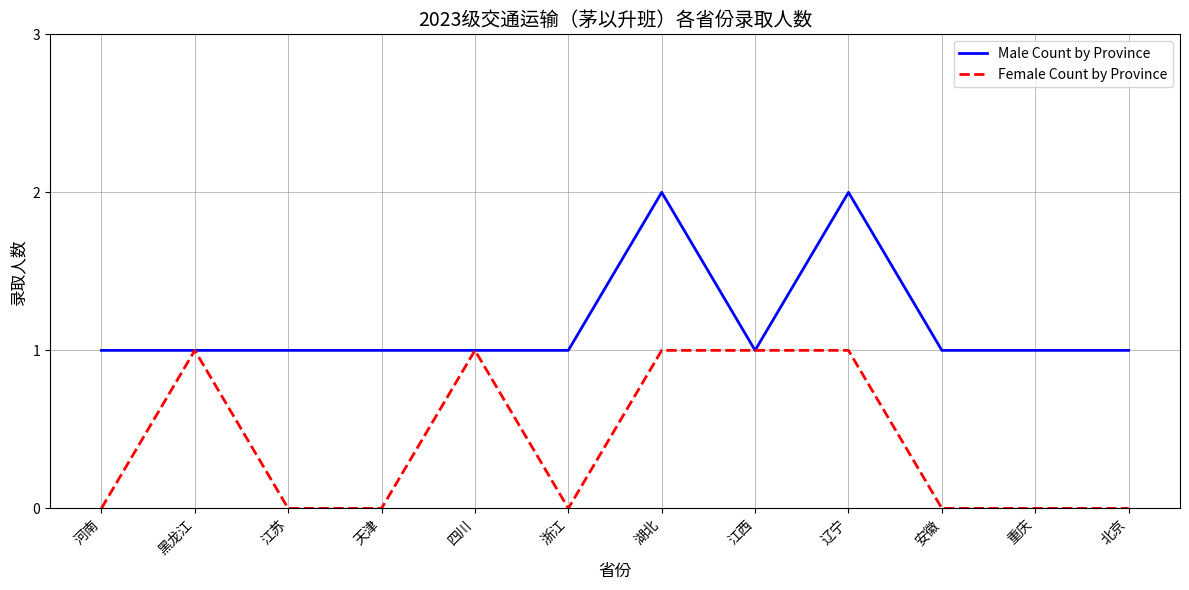

True or false: Male Count by Province has more than 1 points higher than both neighbors.

True